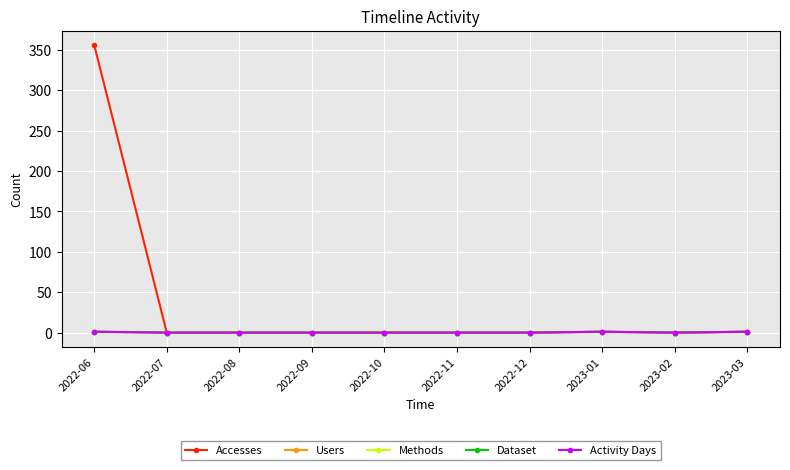

What is the highest value of the Accesses series?

356